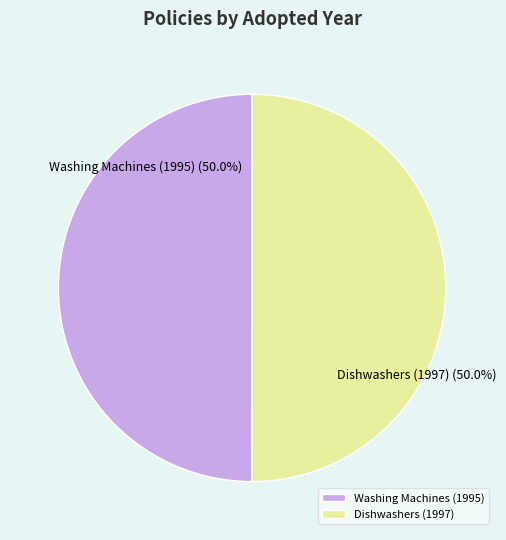

Combined, do Washing Machines (1995) and Dishwashers (1997) account for over 50%?

Yes